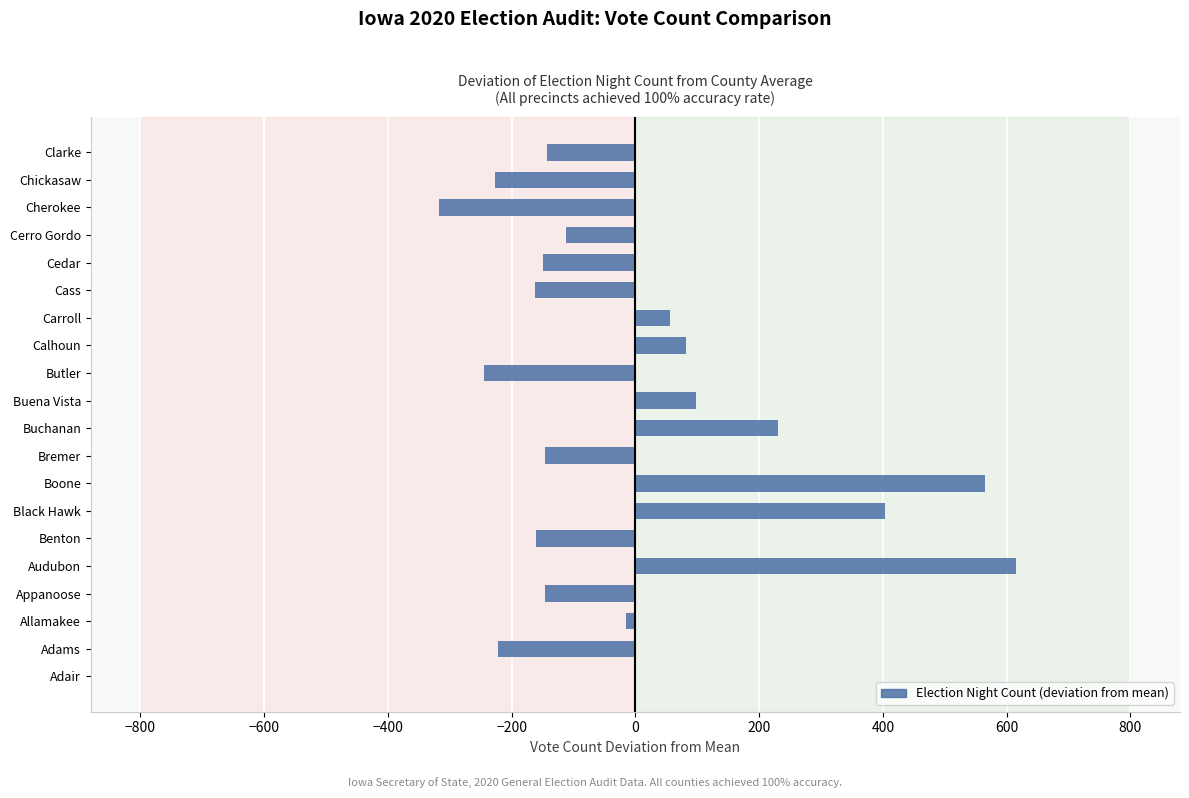

Read the value at Cass.

-161.7